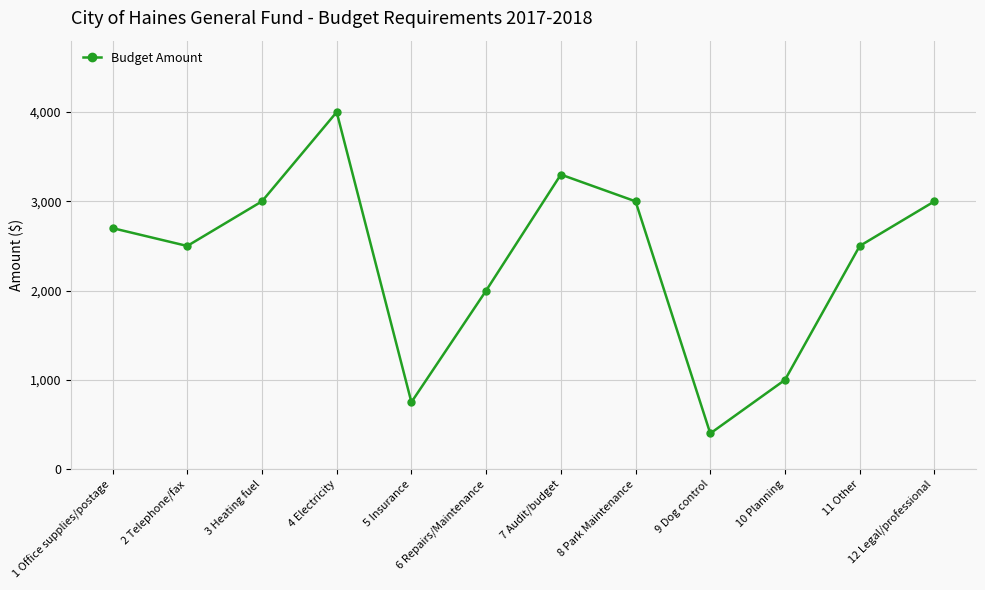

What is the sum of all values?

28150